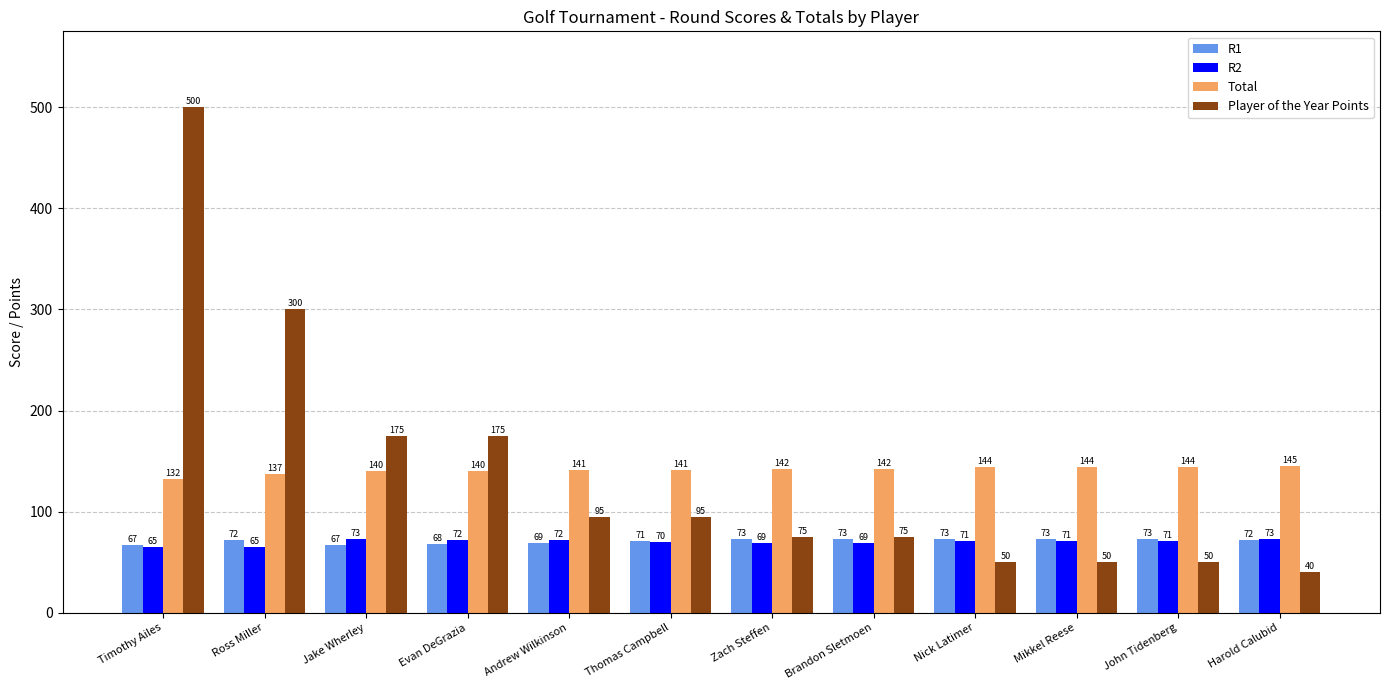

True or false: Player of the Year Points has a value of 133 at Zach Steffen.

False